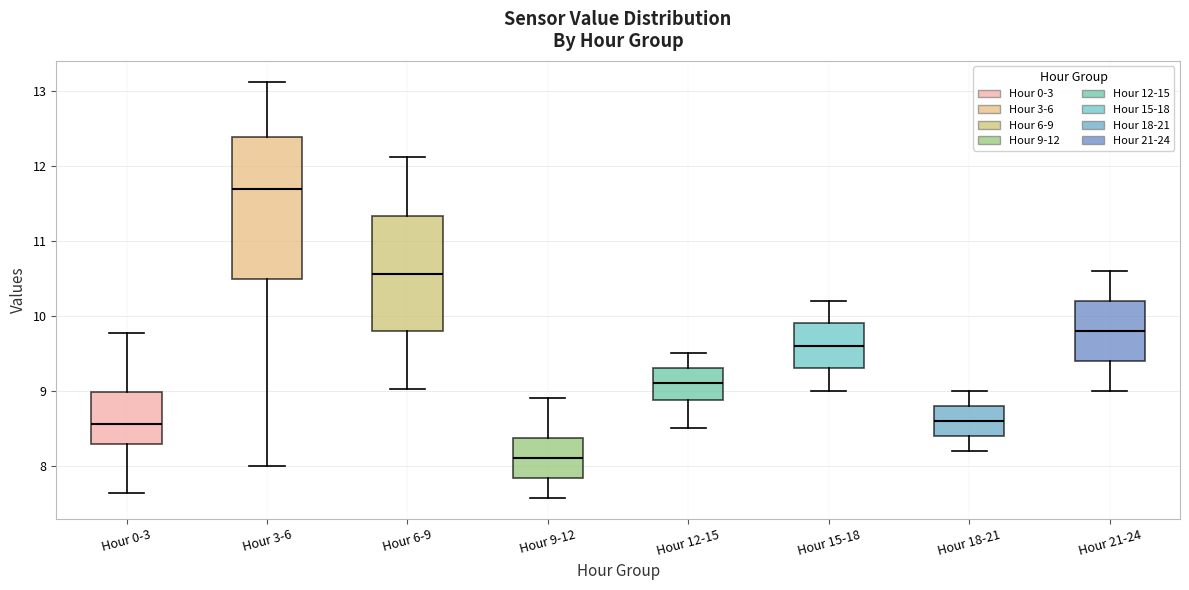

Where is the upper edge of the box for Hour 18-21 on the y-axis? The values are not printed on the chart, so give them approximately, as read against the axis.

8.8